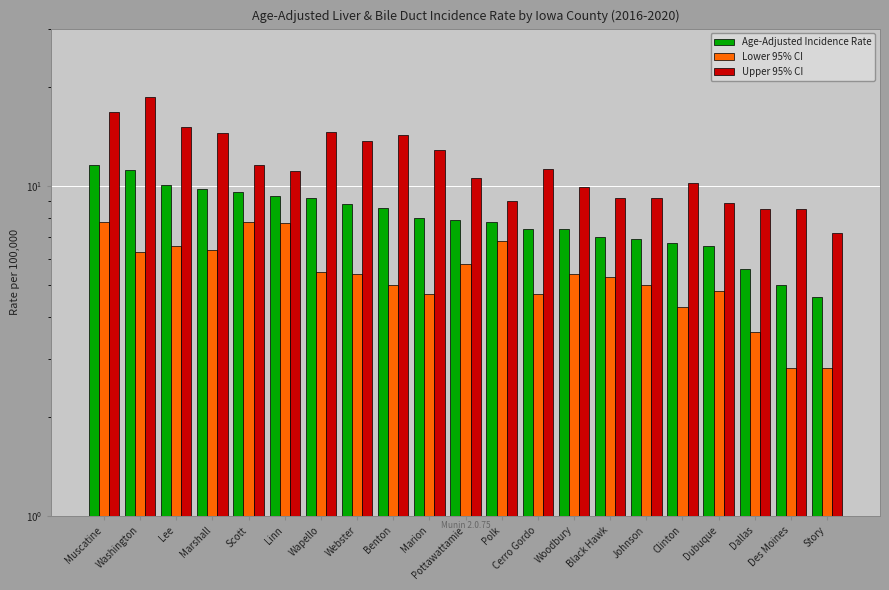

At which label is Upper 95% CI closest to 12?

Scott